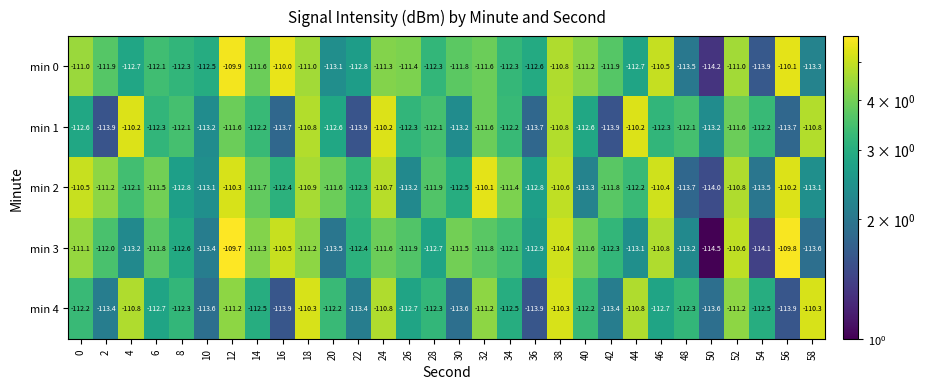

Which category has the highest value across all series?

12